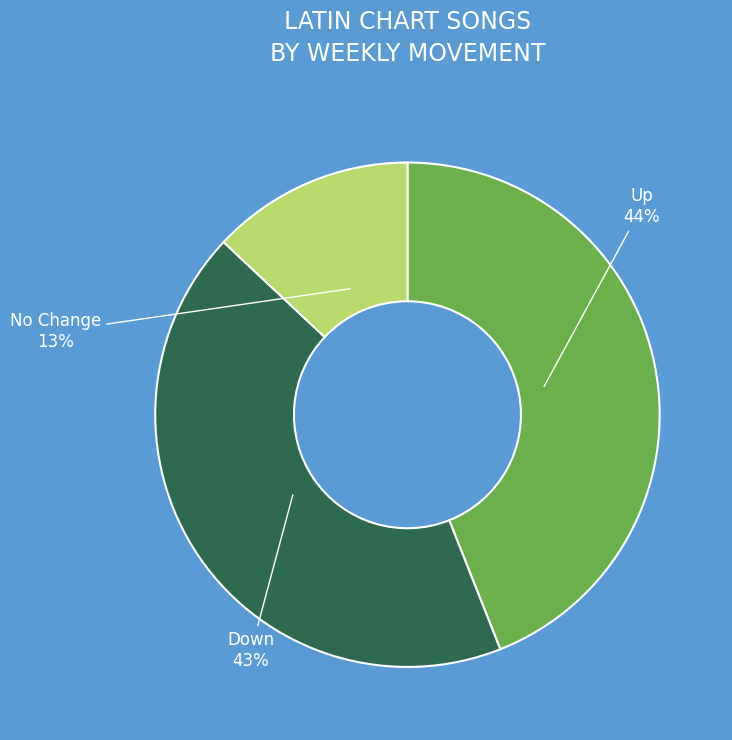

How many segments does this pie chart have?

3